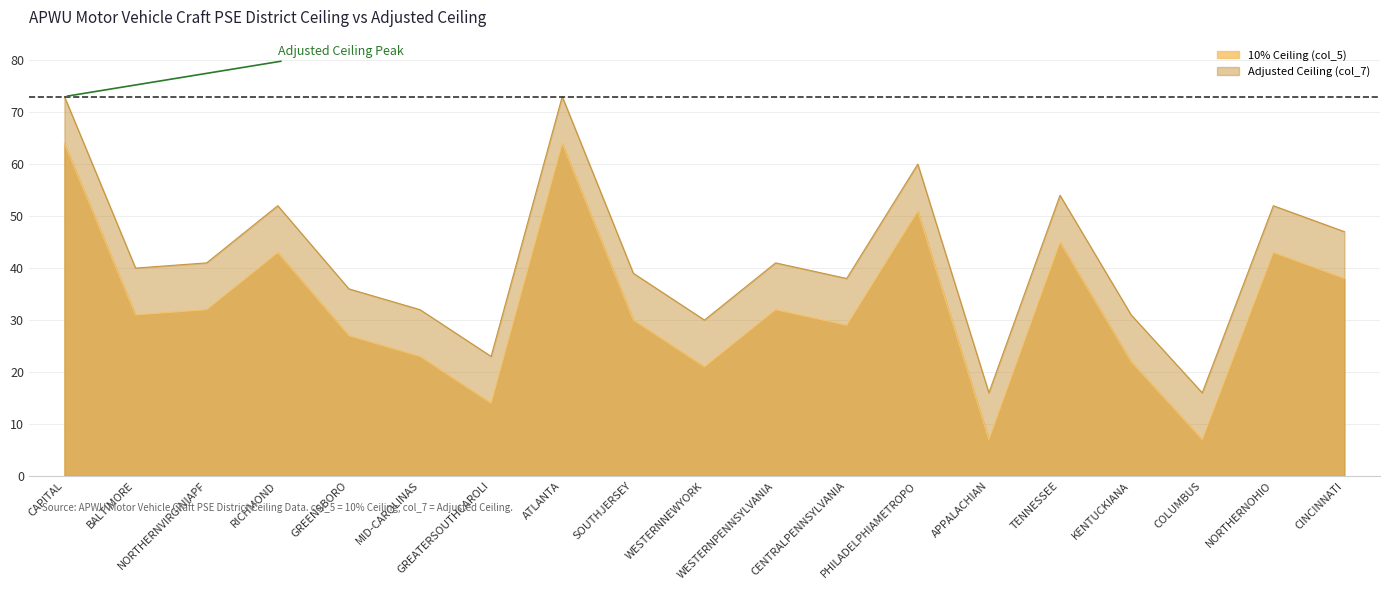

Reading right to left, list all the values displayed in this chart.

10% Ceiling (col_5): CINCINNATI=38	NORTHERNOHIO=43	COLUMBUS=7	KENTUCKIANA=22	TENNESSEE=45	APPALACHIAN=7	PHILADELPHIAMETROPO=51	CENTRALPENNSYLVANIA=29	WESTERNPENNSYLVANIA=32	WESTERNNEWYORK=21	SOUTHJERSEY=30	ATLANTA=64	GREATERSOUTHCAROLI=14	MID-CAROLINAS=23	GREENSBORO=27	RICHMOND=43	NORTHERNVIRGINIAPF=32	BALTIMORE=31	CAPITAL=64
Adjusted Ceiling (col_7): CINCINNATI=47	NORTHERNOHIO=52	COLUMBUS=16	KENTUCKIANA=31	TENNESSEE=54	APPALACHIAN=16	PHILADELPHIAMETROPO=60	CENTRALPENNSYLVANIA=38	WESTERNPENNSYLVANIA=41	WESTERNNEWYORK=30	SOUTHJERSEY=39	ATLANTA=73	GREATERSOUTHCAROLI=23	MID-CAROLINAS=32	GREENSBORO=36	RICHMOND=52	NORTHERNVIRGINIAPF=41	BALTIMORE=40	CAPITAL=73